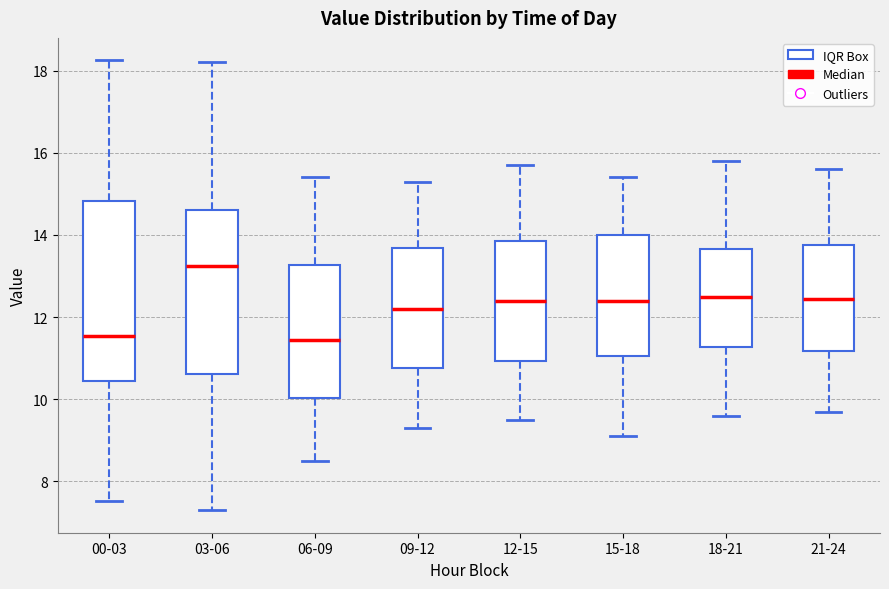

Reading left to right, transcribe this box plot: for each box, give where its median line is, the range the box spans, and where its two whiskers end, as read against the y-axis. The values are not printed on the chart, so give them approximately, as read against the axis.

00-03: median 11.6, box 10.4 to 14.8, whiskers 7.6 to 18.2
03-06: median 13.2, box 10.6 to 14.6, whiskers 7.4 to 18.2
06-09: median 11.4, box 10.0 to 13.2, whiskers 8.6 to 15.4
09-12: median 12.2, box 10.8 to 13.6, whiskers 9.4 to 15.4
12-15: median 12.4, box 11.0 to 13.8, whiskers 9.6 to 15.8
15-18: median 12.4, box 11.0 to 14.0, whiskers 9.2 to 15.4
18-21: median 12.6, box 11.2 to 13.6, whiskers 9.6 to 15.8
21-24: median 12.4, box 11.2 to 13.8, whiskers 9.8 to 15.6